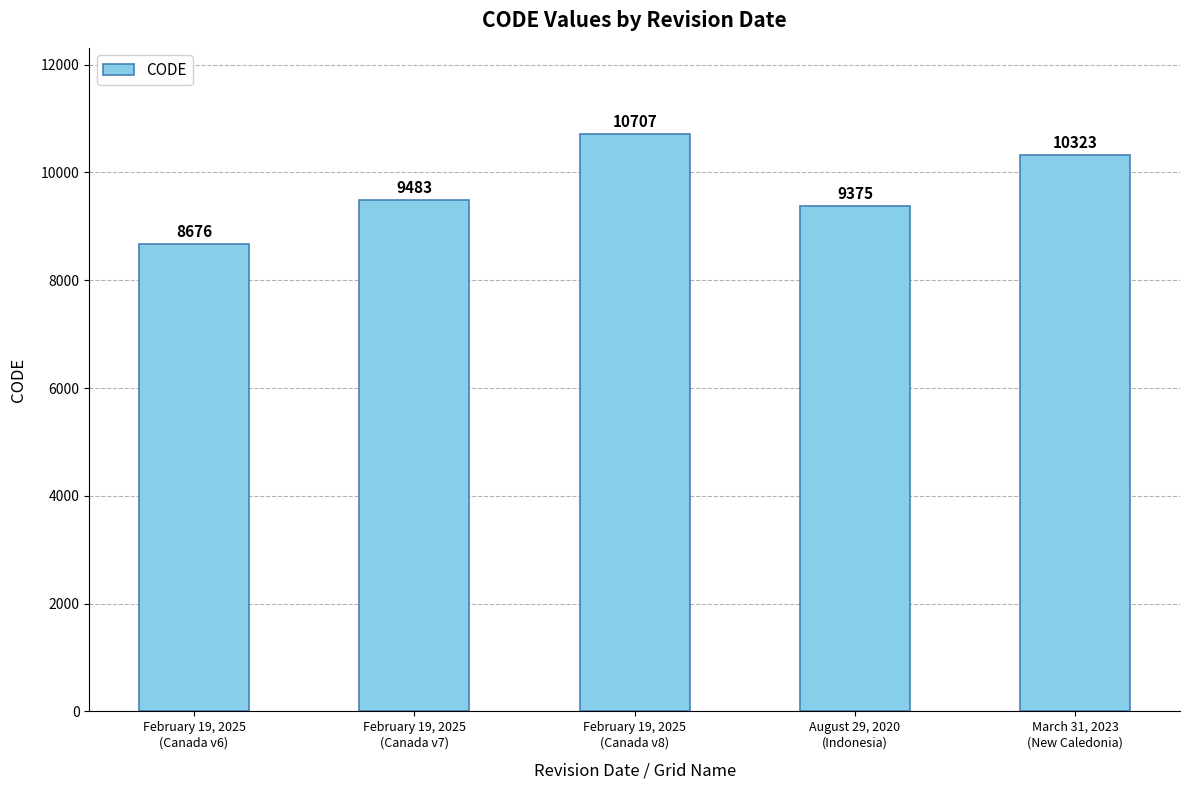

Rank the categories by value from lowest to highest.

February 19, 2025
(Canada v6), August 29, 2020
(Indonesia), February 19, 2025
(Canada v7), March 31, 2023
(New Caledonia), February 19, 2025
(Canada v8)